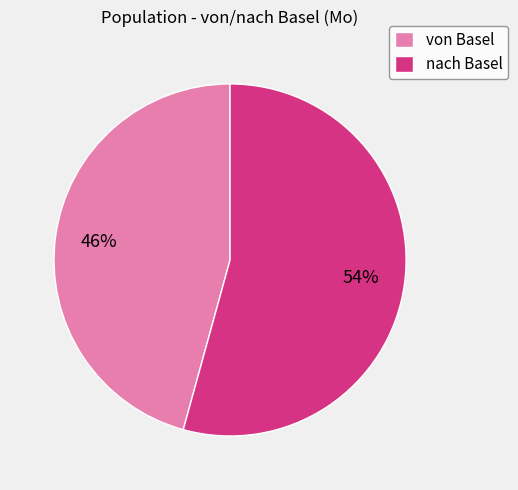

True or false: nach Basel accounts for 61% of the total.

False